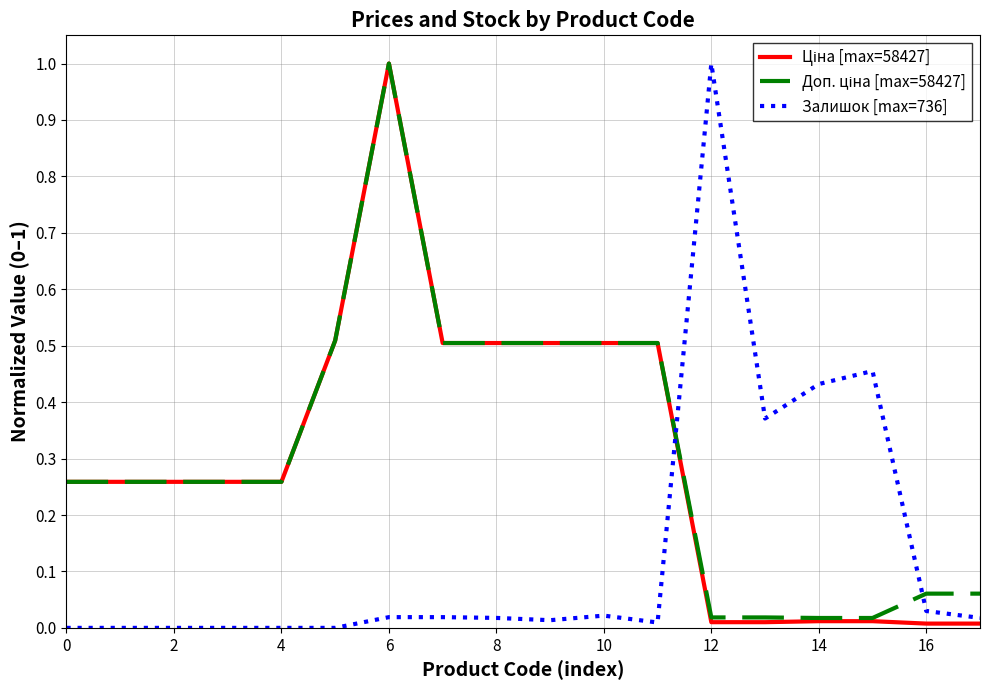

What is the maximum value shown in the chart?

1.0